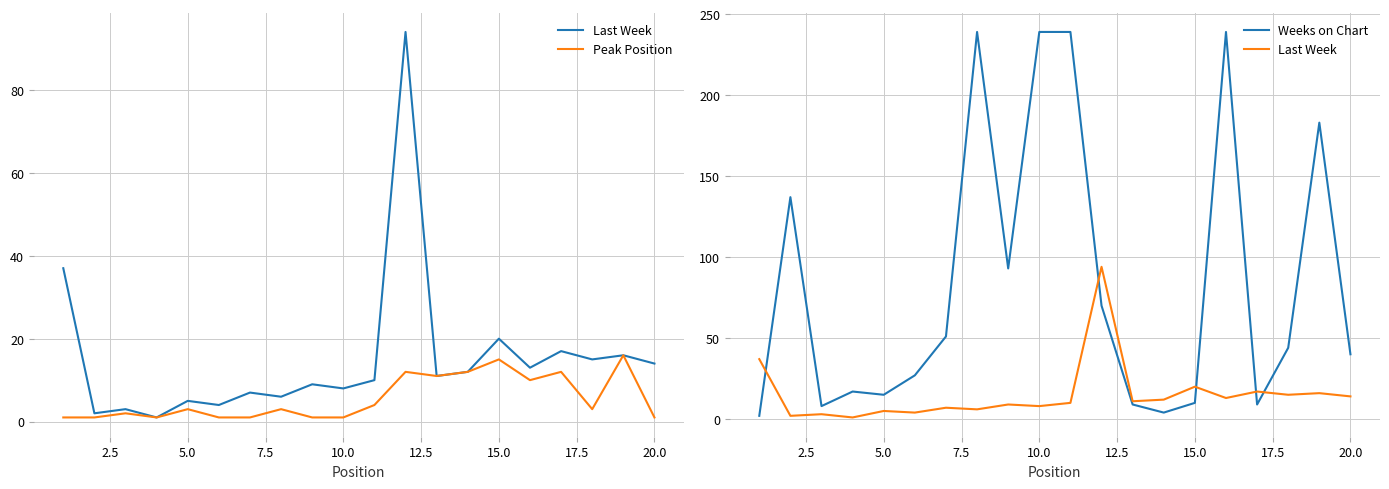

Count the number of categories in the chart.

20